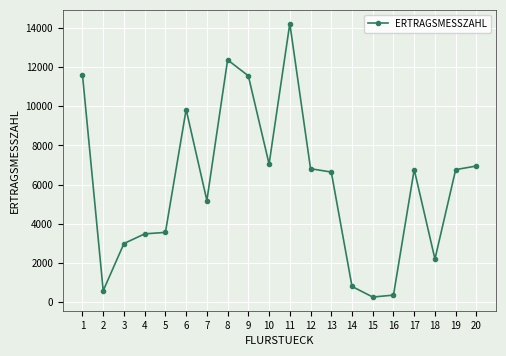

At which label is the value closest to 7240?

10